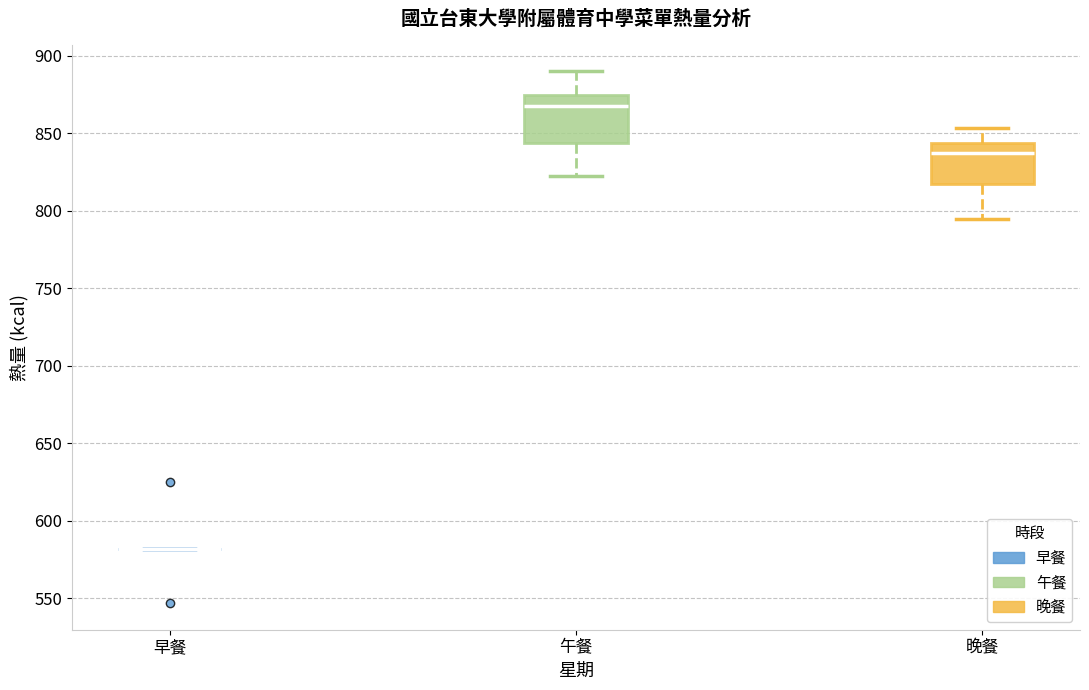

Where does the lower whisker of the box for 晚餐 end on the y-axis? The values are not printed on the chart, so give them approximately, as read against the axis.

795